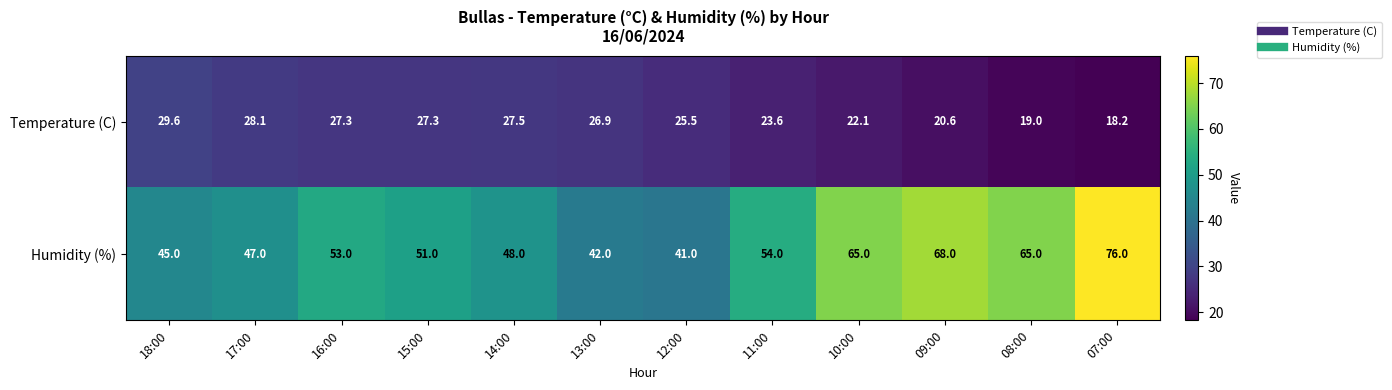

Rank the series at 17:00 from highest to lowest value.

Humidity (%), Temperature (C)